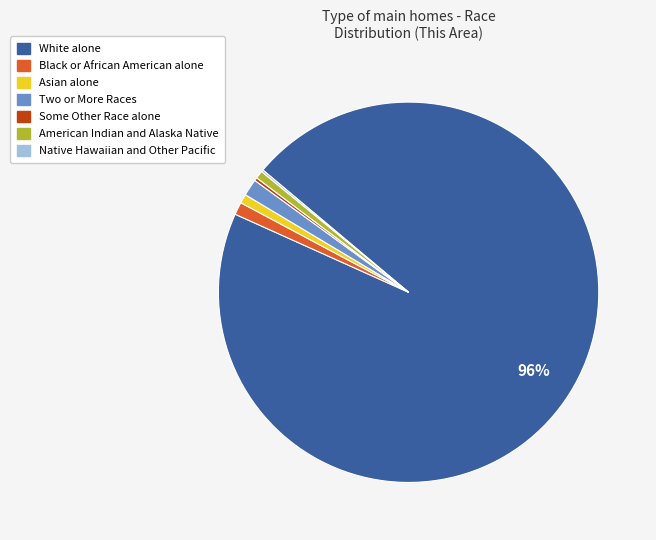

To the nearest percent, what percentage of the pie is White alone?

96%